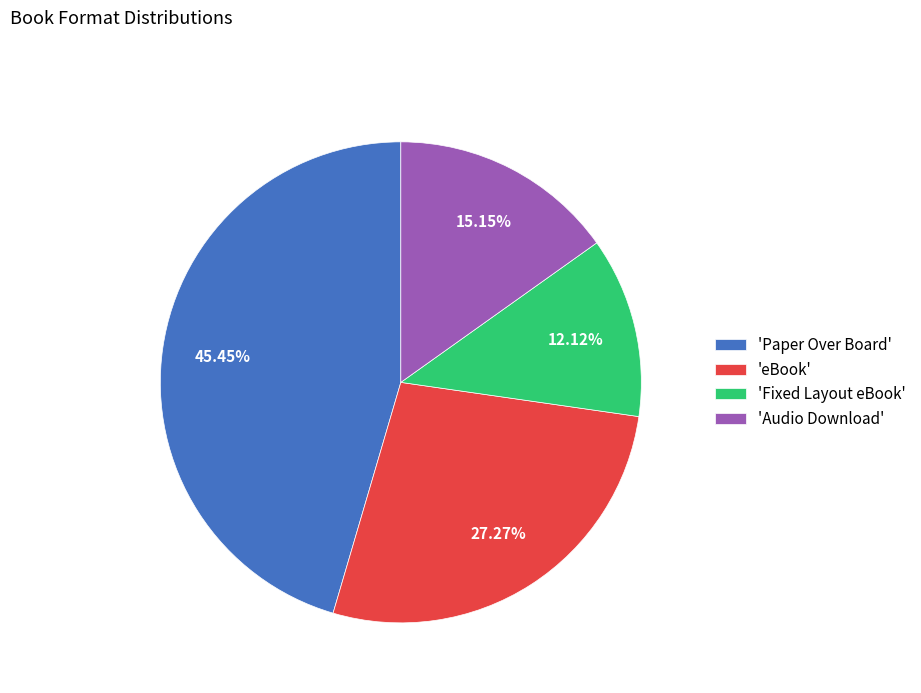

Does any single category account for the majority?

No